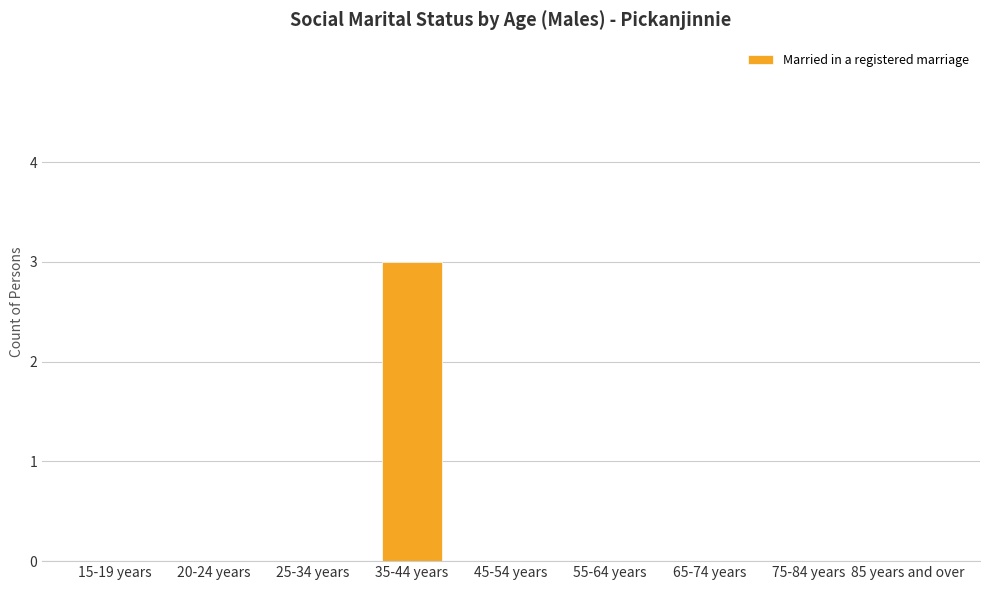

Is it true that the value at 35-44 years is 5?

False